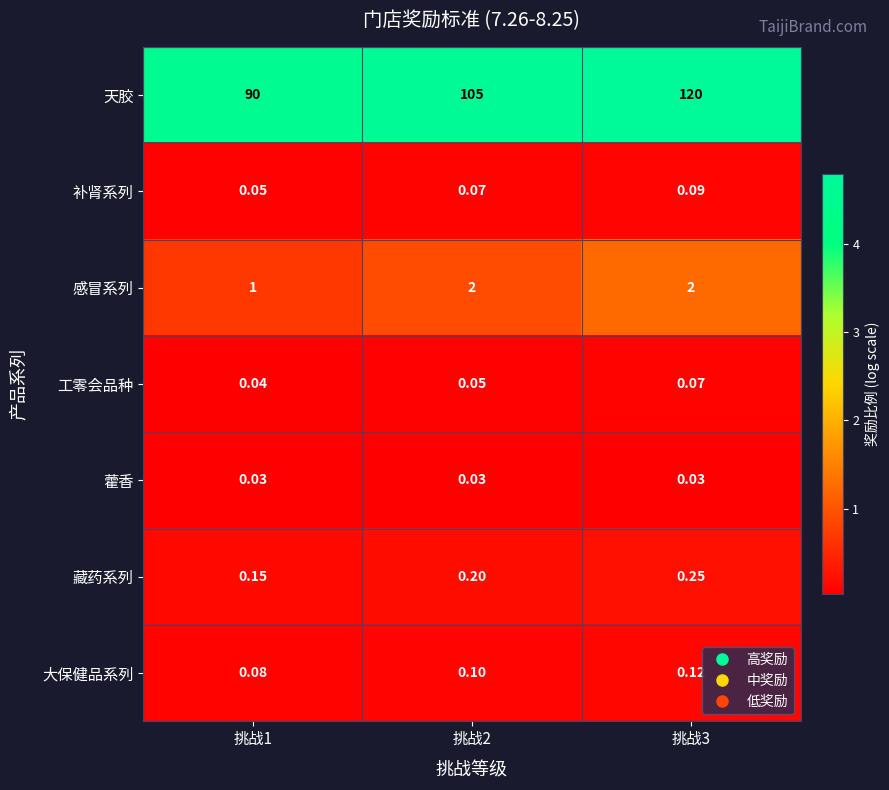

Rank the series by their maximum value, from lowest to highest.

藿香, 工零会品种, 补肾系列, 大保健品系列, 藏药系列, 感冒系列, 天胶